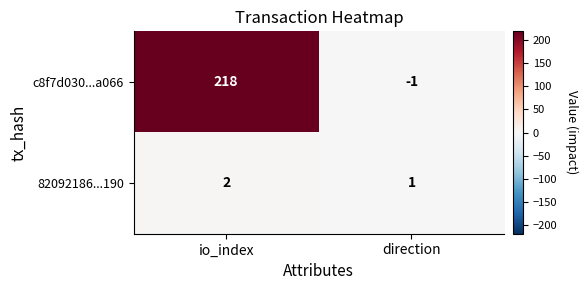

How many distinct data groups are displayed?

2